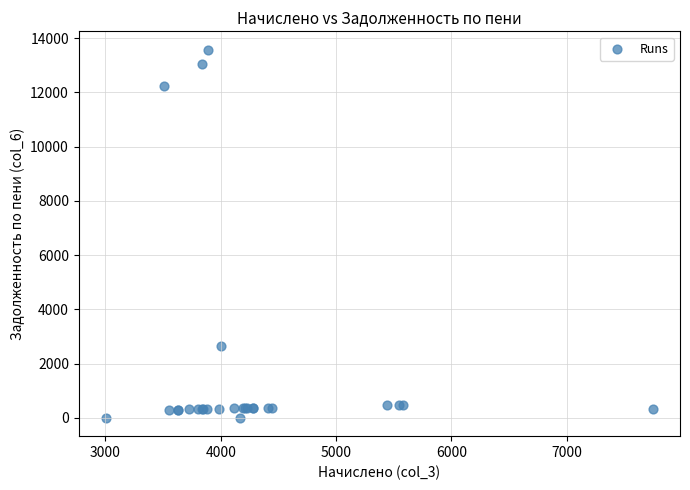

What Y value in the scatter plot is closest to 6786?

2628.4